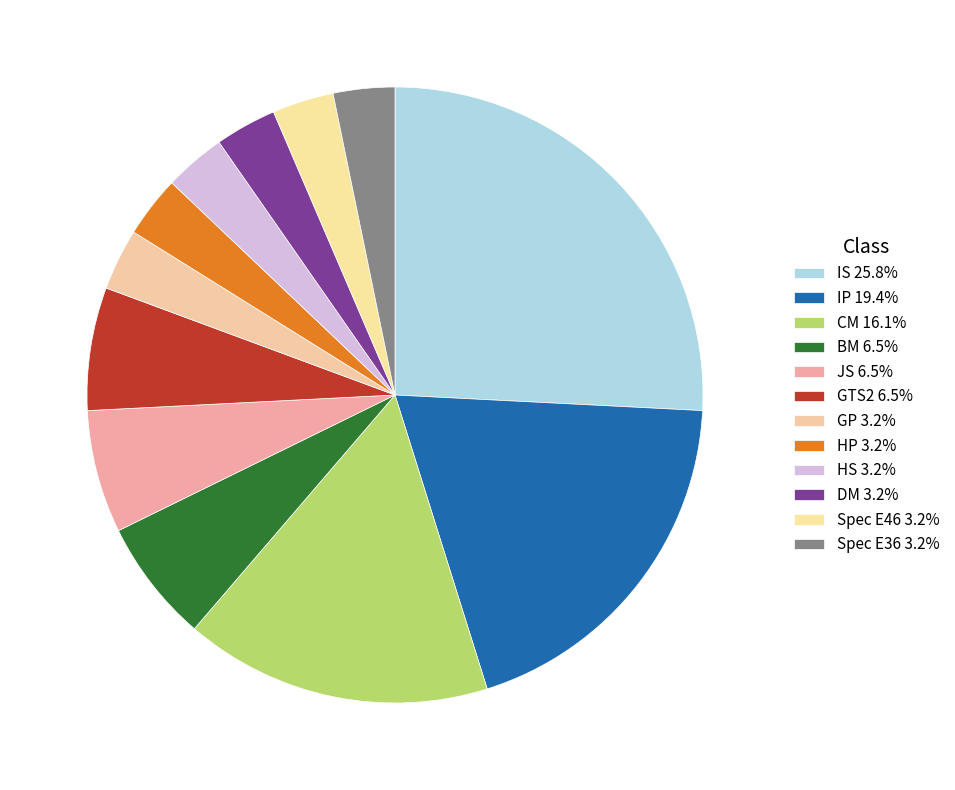

How many segments does this pie chart have?

12